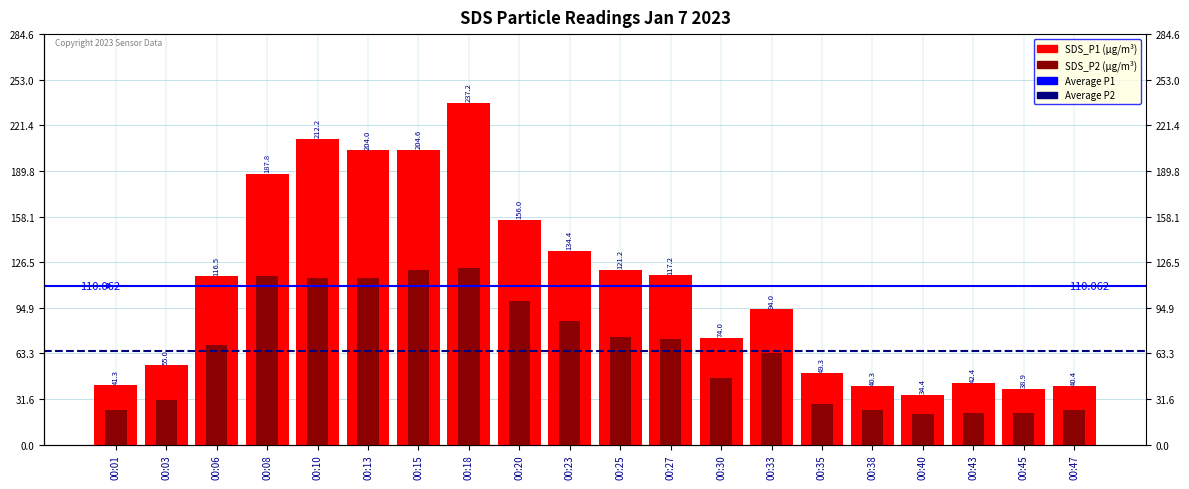

What is the total value across all series at 00:25?

196.2